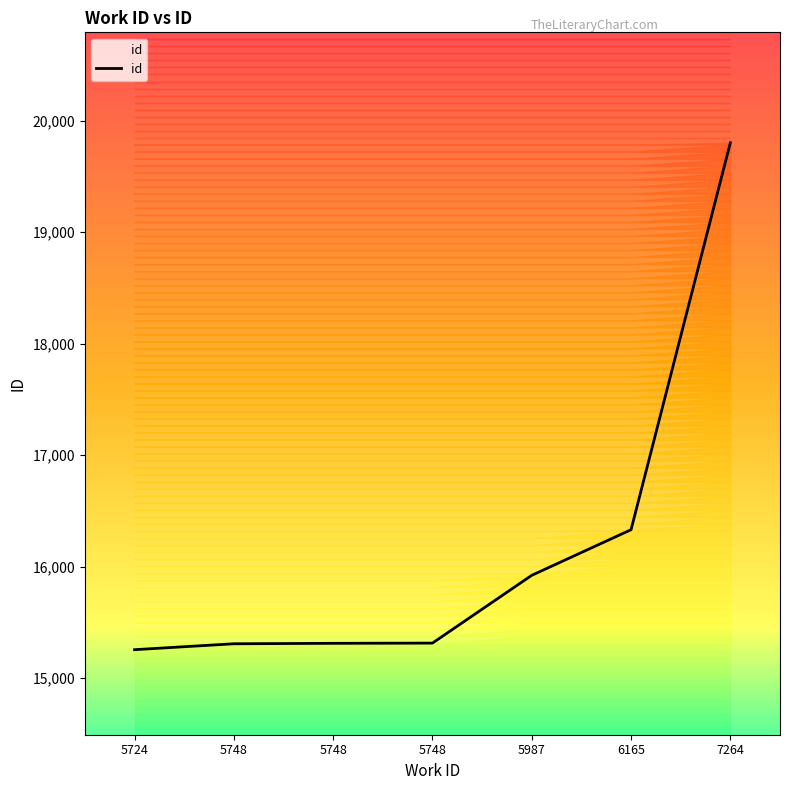

Where is the data nearest to the value 17528?

6165